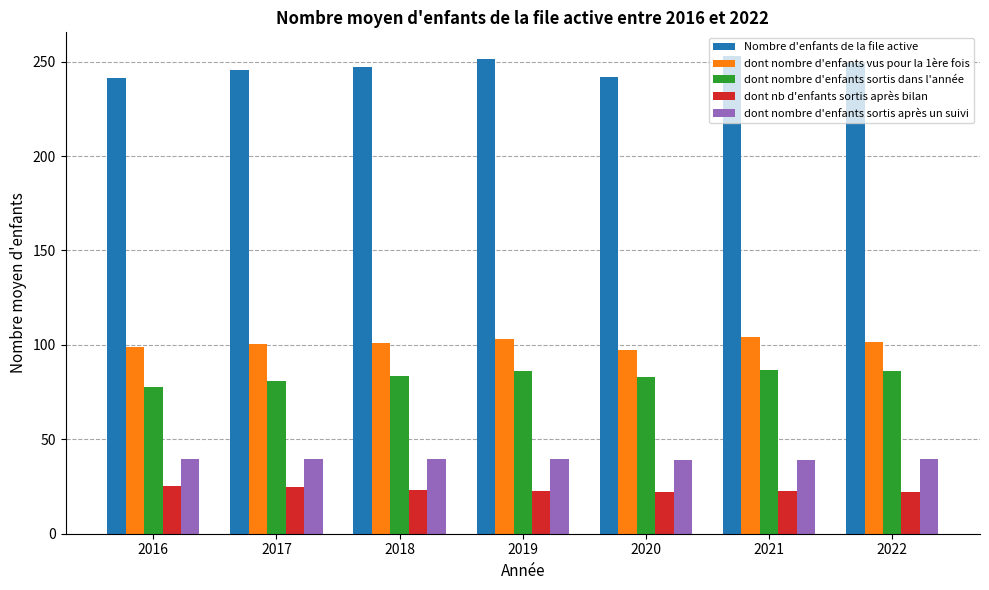

What is the average value of the dont nombre d'enfants sortis après un suivi series?

39.6